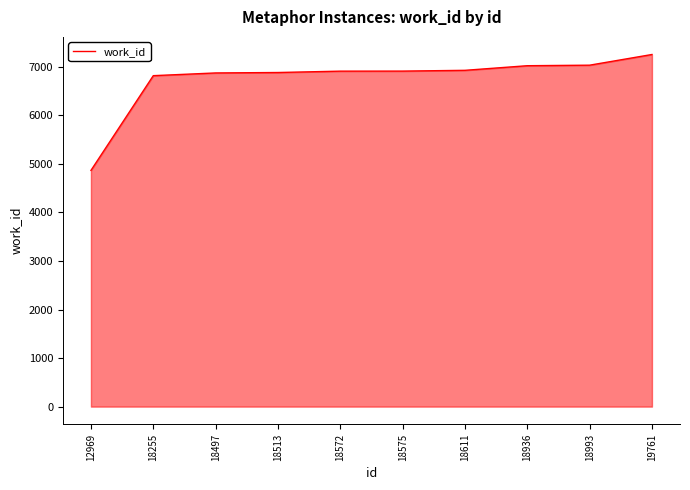

What is the greatest value displayed?

7253